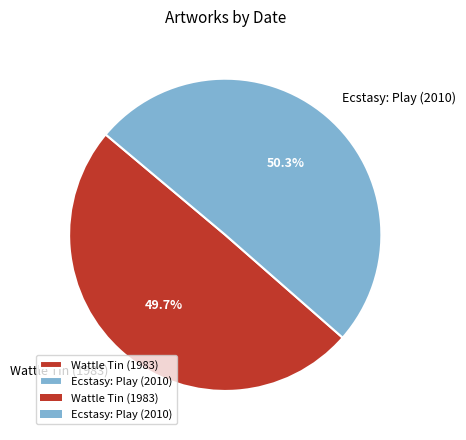

Between Ecstasy: Play (2010) and Wattle Tin (1983), which is larger?

Ecstasy: Play (2010)